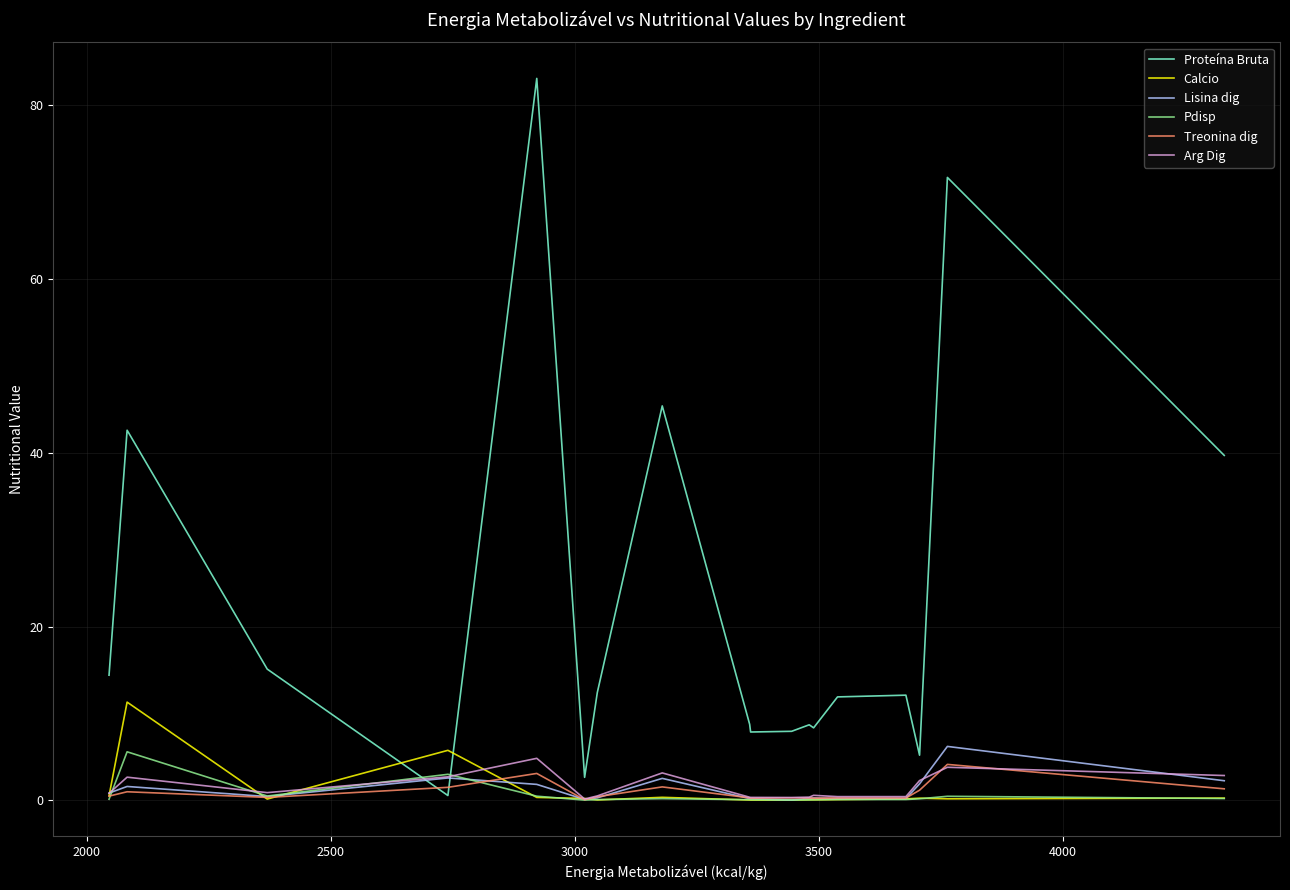

True or false: Proteína Bruta and Calcio cross at least once.

True